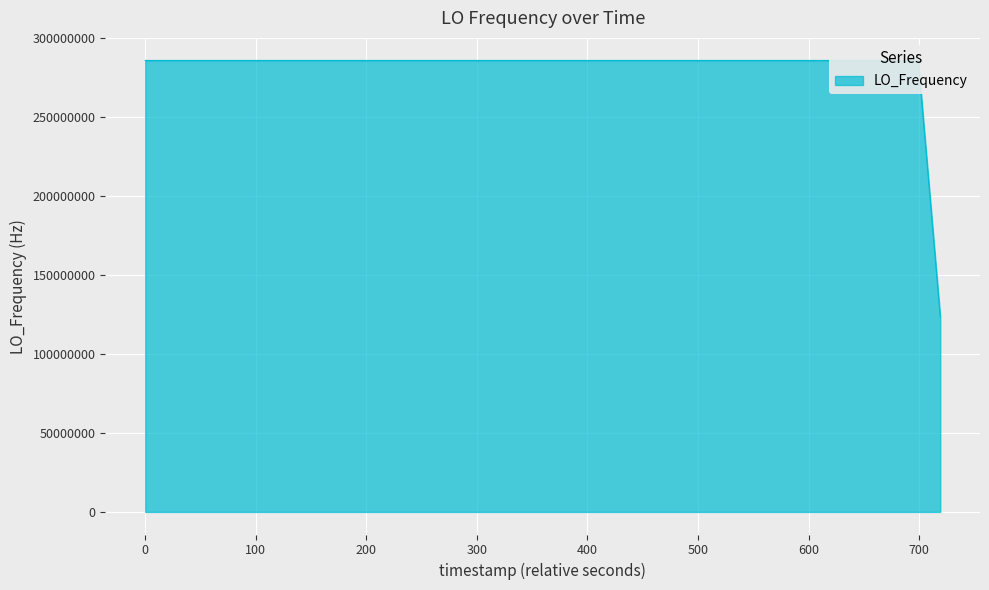

What is the average value?

281987659.6